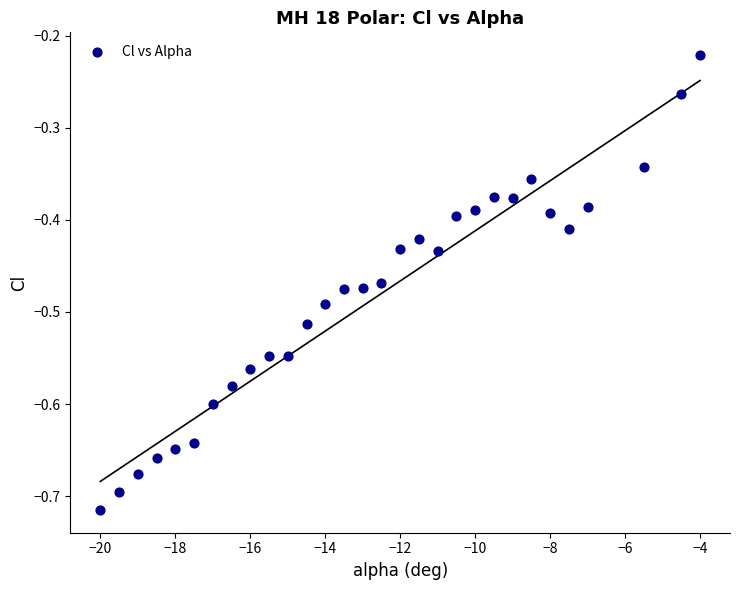

What is the range of Y values (max minus min)?

0.5